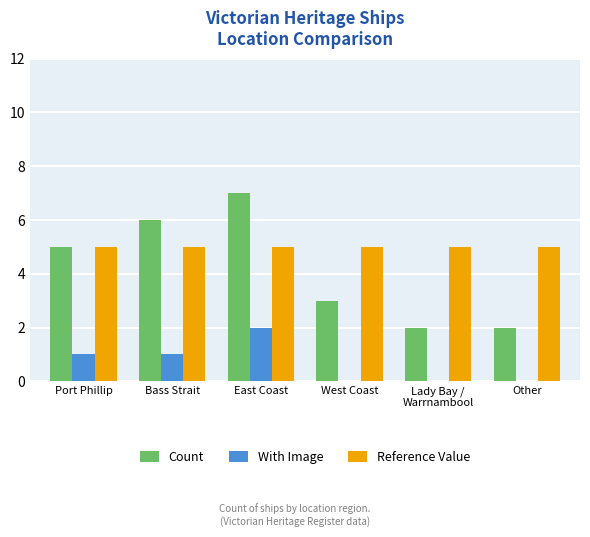

What is the sum of all Count values?

25